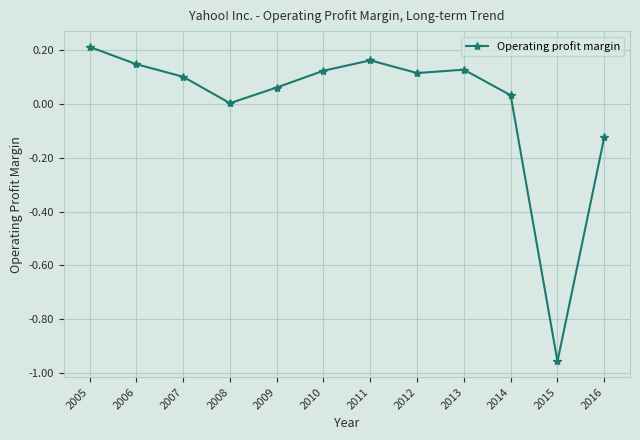

Which label corresponds to the smallest value in the chart?

2015